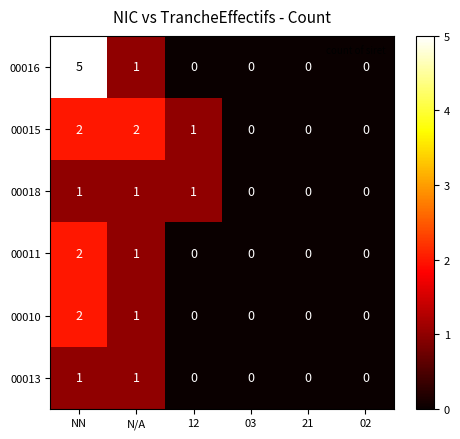

The 00010 series shows 1 at 03. True or false?

False